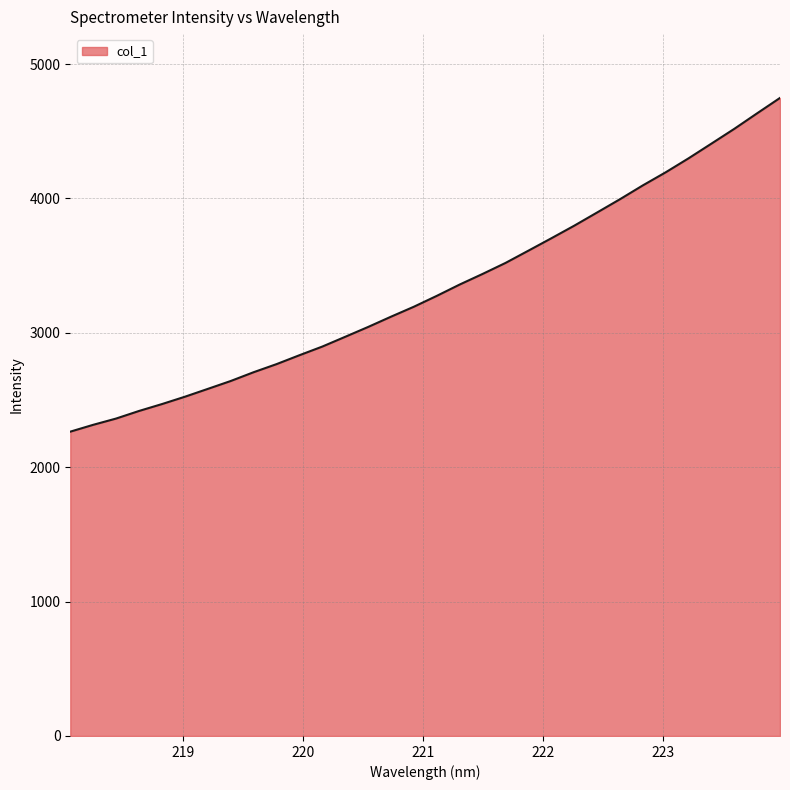

What is the greatest value displayed?

4747.9